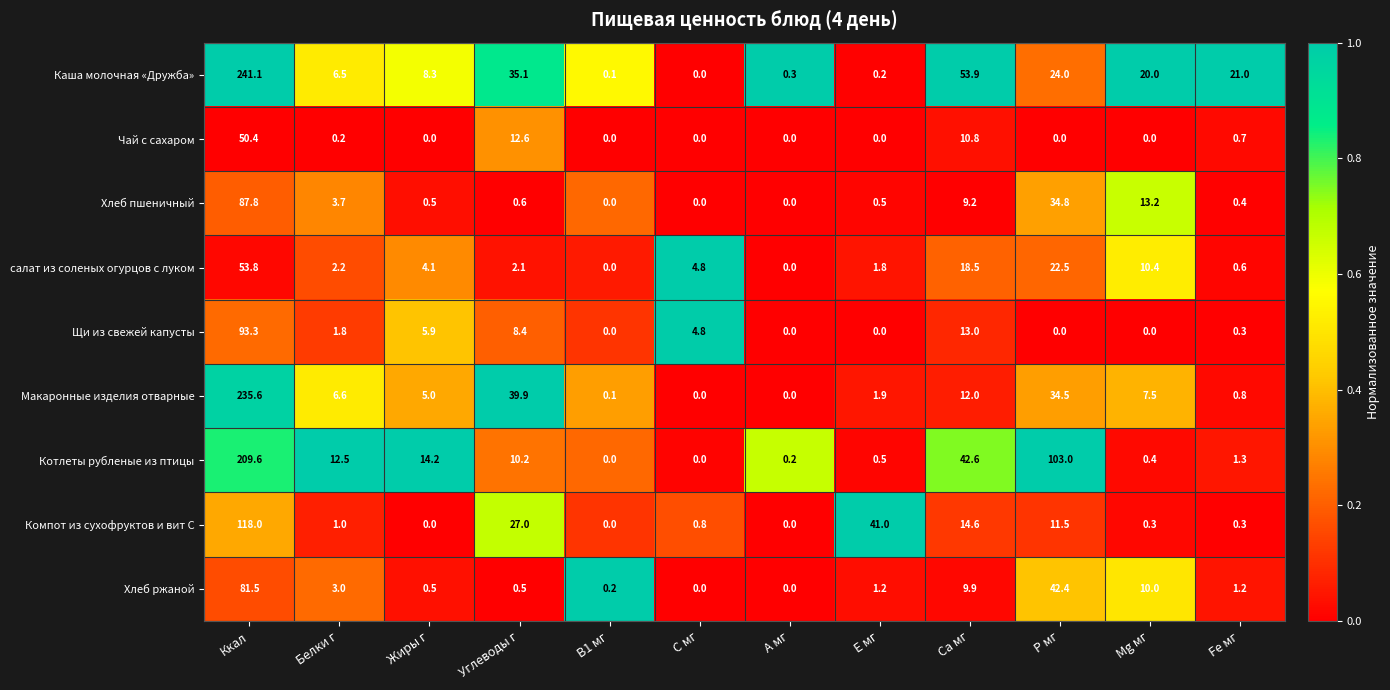

The Котлеты рубленые из птицы series shows 24.4 at Са мг. True or false?

False